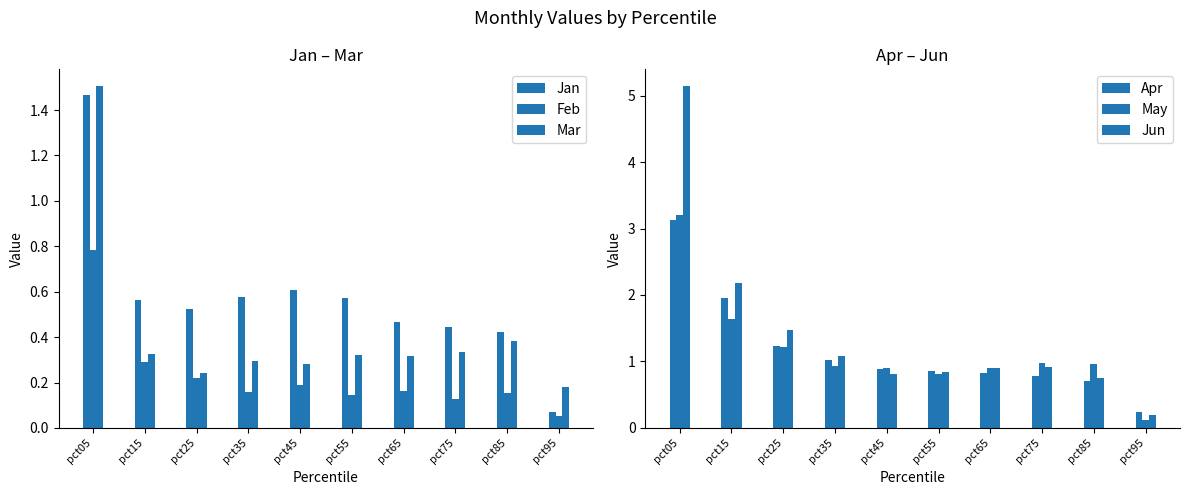

What is the difference between the second highest and second lowest values in the Apr series?

1.2